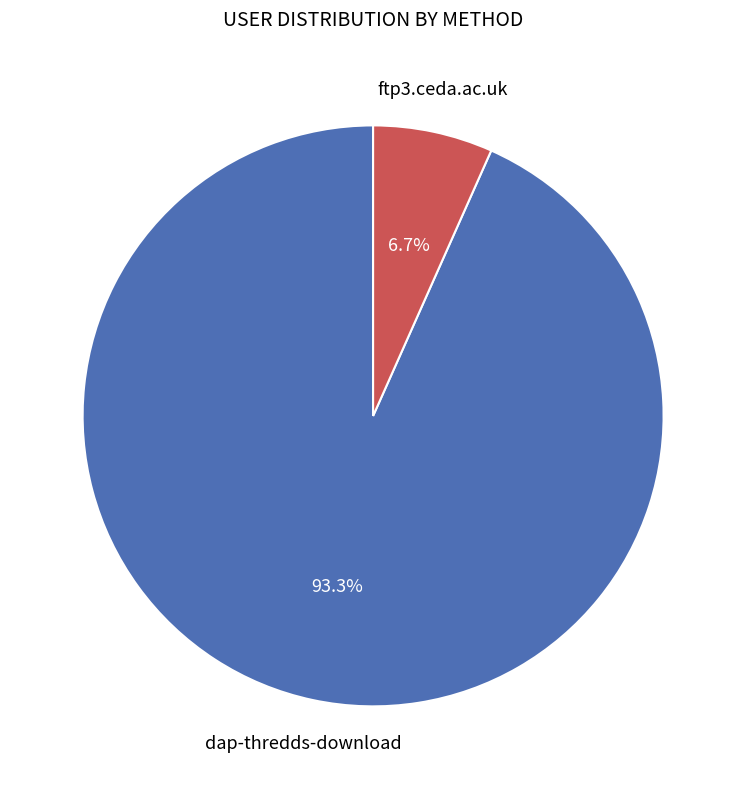

Does any single category account for the majority?

Yes